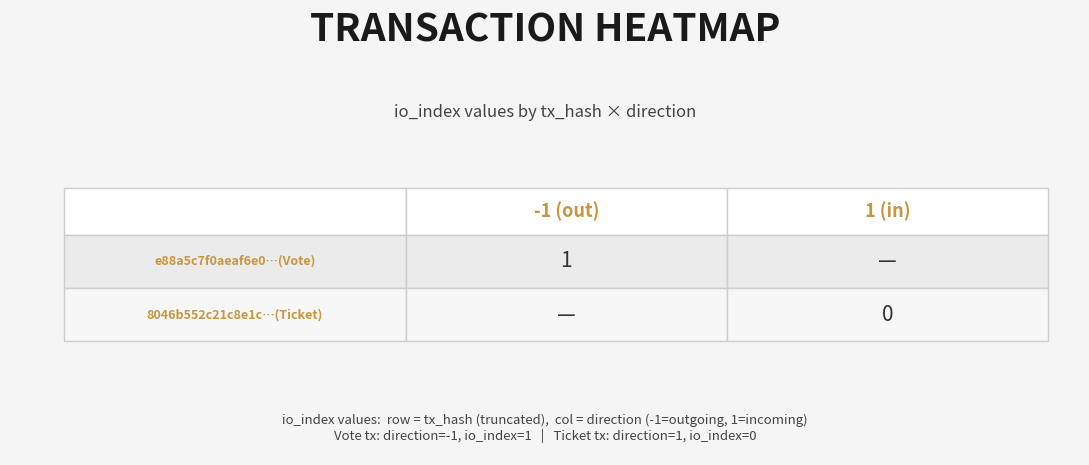

What is the greatest value displayed?

1